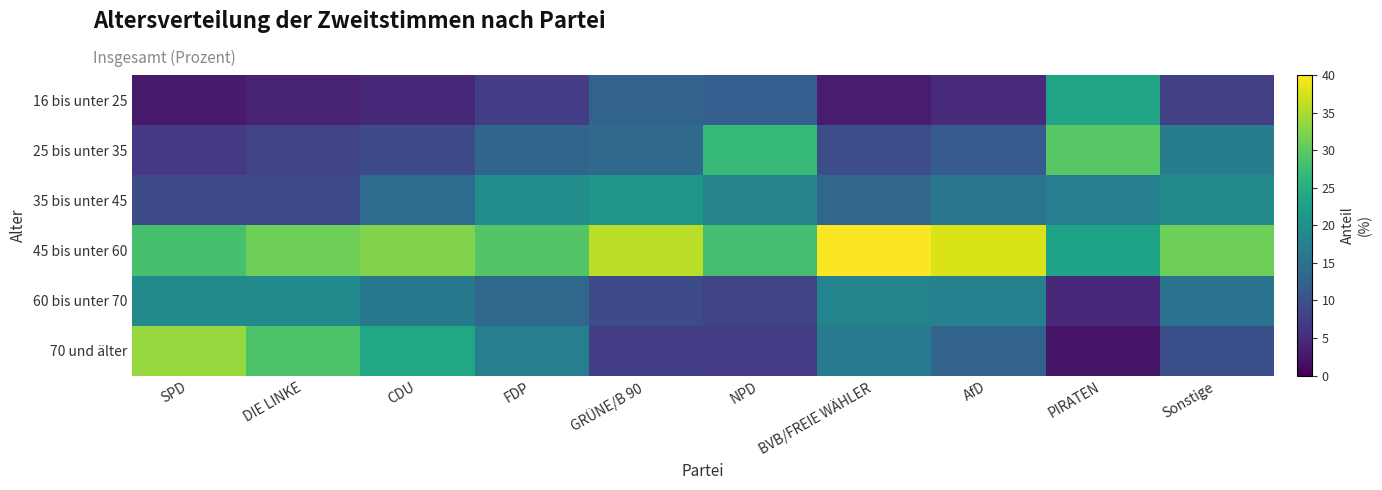

Reading left to right, what are all the values shown in this chart?

16 bis unter 25: SPD=2.9	DIE LINKE=4.0	CDU=4.4	FDP=7.2	GRÜNE/B 90=12.8	NPD=12.0	BVB/FREIE WÄHLER=3.2	AfD=4.7	PIRATEN=23.4	Sonstige=7.6
25 bis unter 35: SPD=6.6	DIE LINKE=8.2	CDU=9.2	FDP=13.1	GRÜNE/B 90=13.7	NPD=26.8	BVB/FREIE WÄHLER=9.4	AfD=11.5	PIRATEN=29.6	Sonstige=17.0
35 bis unter 45: SPD=9.3	DIE LINKE=8.9	CDU=14.0	FDP=19.8	GRÜNE/B 90=21.2	NPD=17.9	BVB/FREIE WÄHLER=13.2	AfD=15.7	PIRATEN=17.1	Sonstige=19.2
45 bis unter 60: SPD=28.3	DIE LINKE=31.1	CDU=32.4	FDP=29.3	GRÜNE/B 90=35.9	NPD=28.2	BVB/FREIE WÄHLER=39.8	AfD=37.8	PIRATEN=23.2	Sonstige=31.2
60 bis unter 70: SPD=19.1	DIE LINKE=19.0	CDU=16.1	FDP=13.5	GRÜNE/B 90=9.2	NPD=8.2	BVB/FREIE WÄHLER=18.1	AfD=17.6	PIRATEN=4.5	Sonstige=15.2
70 und älter: SPD=33.8	DIE LINKE=28.8	CDU=24.0	FDP=17.1	GRÜNE/B 90=7.2	NPD=6.9	BVB/FREIE WÄHLER=16.3	AfD=12.8	PIRATEN=2.2	Sonstige=9.8